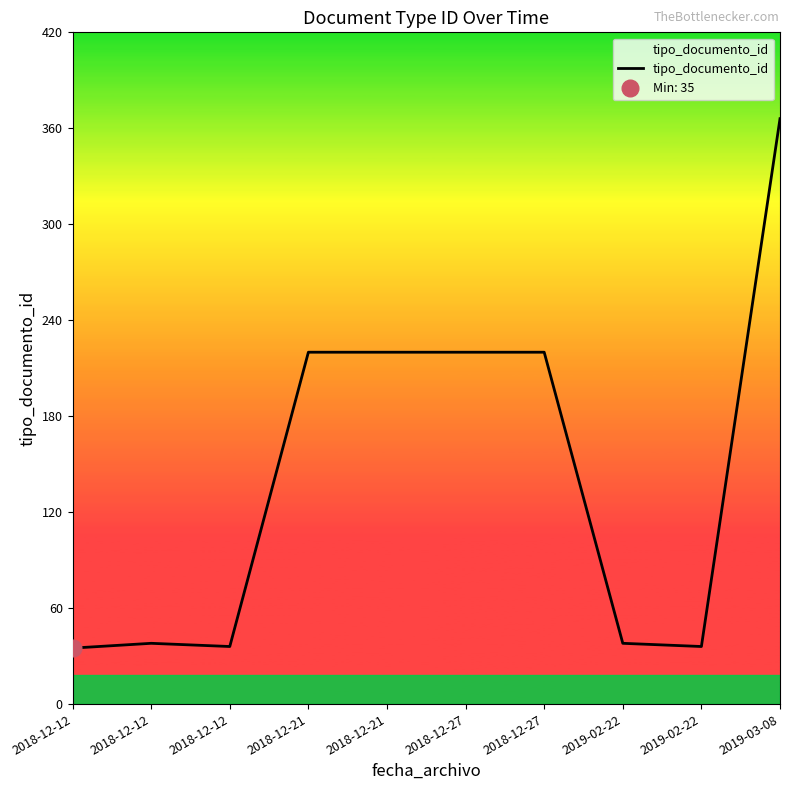

Which label corresponds to the largest value in the chart?

2019-03-08